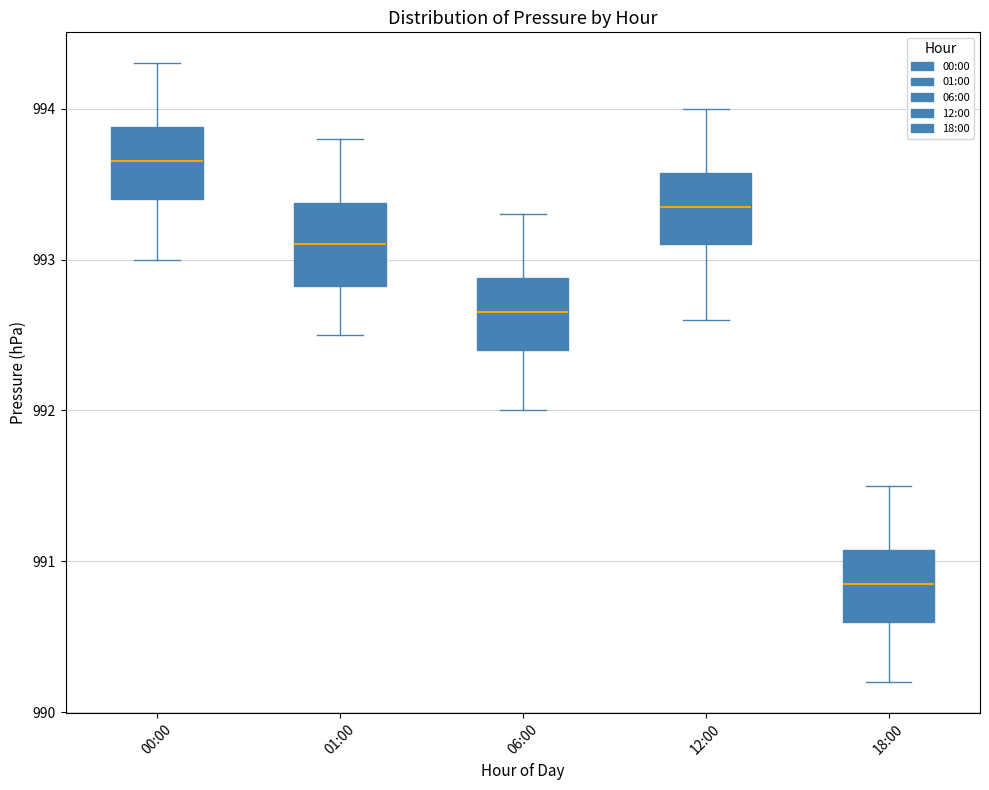

Reading left to right, read every box against the y-axis: the position of its median line, the range the box covers, and the ends of its whiskers. The values are not printed on the chart, so give them approximately, as read against the axis.

00:00: median 993.7, box 993.4 to 993.9, whiskers 993.0 to 994.3
01:00: median 993.1, box 992.8 to 993.4, whiskers 992.5 to 993.8
06:00: median 992.7, box 992.4 to 992.9, whiskers 992.0 to 993.3
12:00: median 993.4, box 993.1 to 993.6, whiskers 992.6 to 994.0
18:00: median 990.9, box 990.6 to 991.1, whiskers 990.2 to 991.5